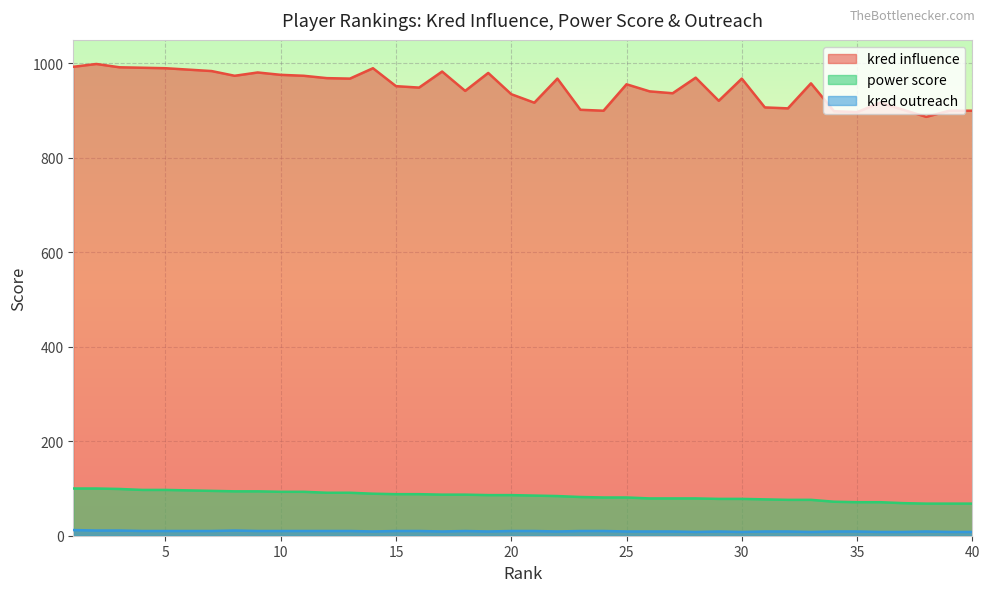

Which series has the largest total across all categories?

kred influence